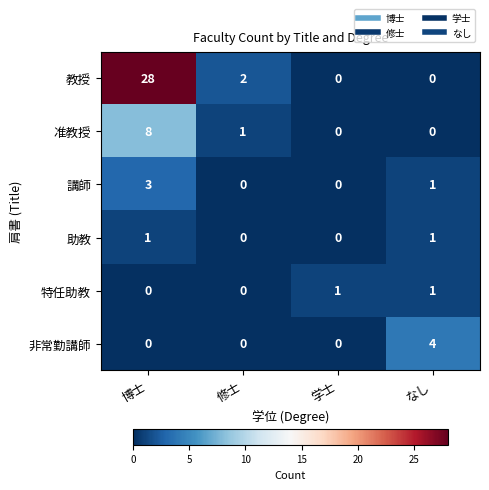

Count the 特任助教 values in the range 0 to 1.

4